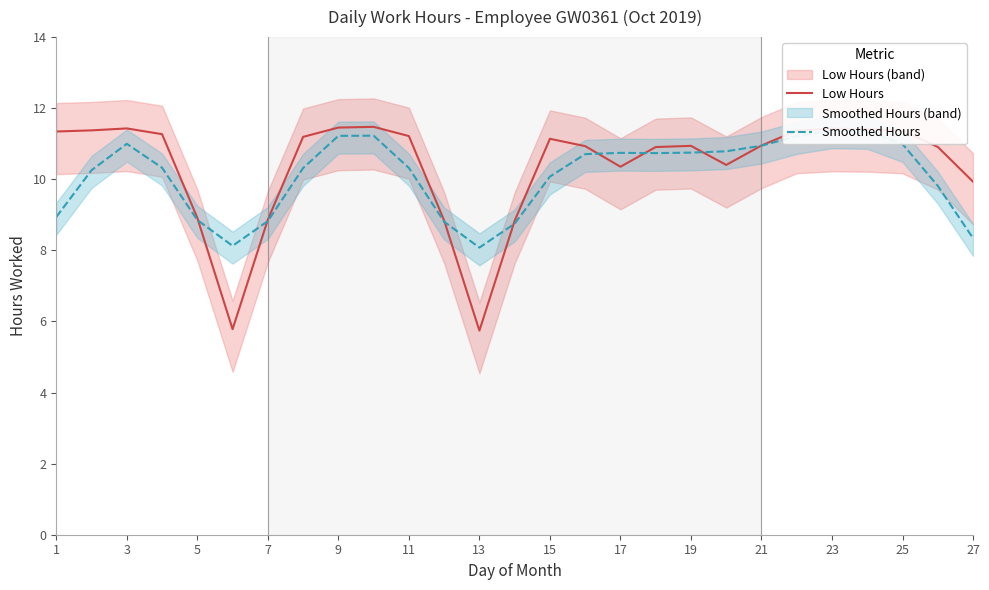

The Smoothed Hours series shows 11.4 at 23. True or false?

True